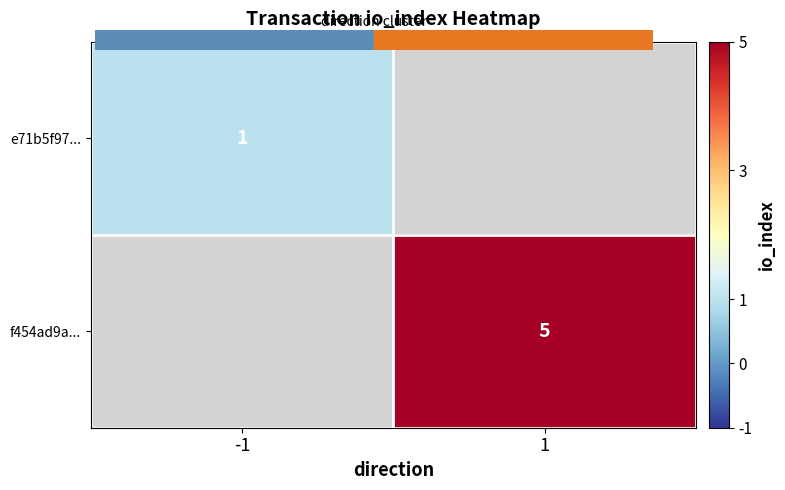

What is the smallest value displayed?

1.0